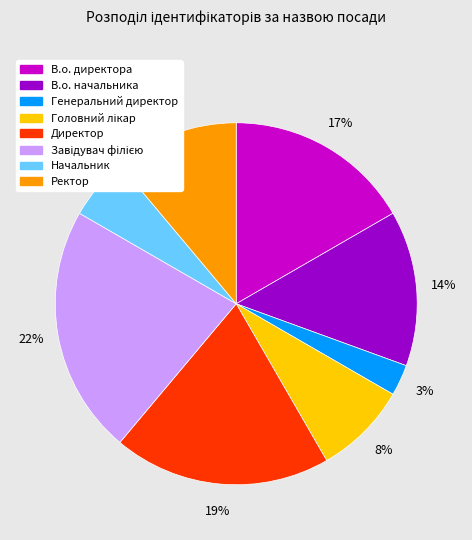

Is it true that Директор is 19% of the pie?

True